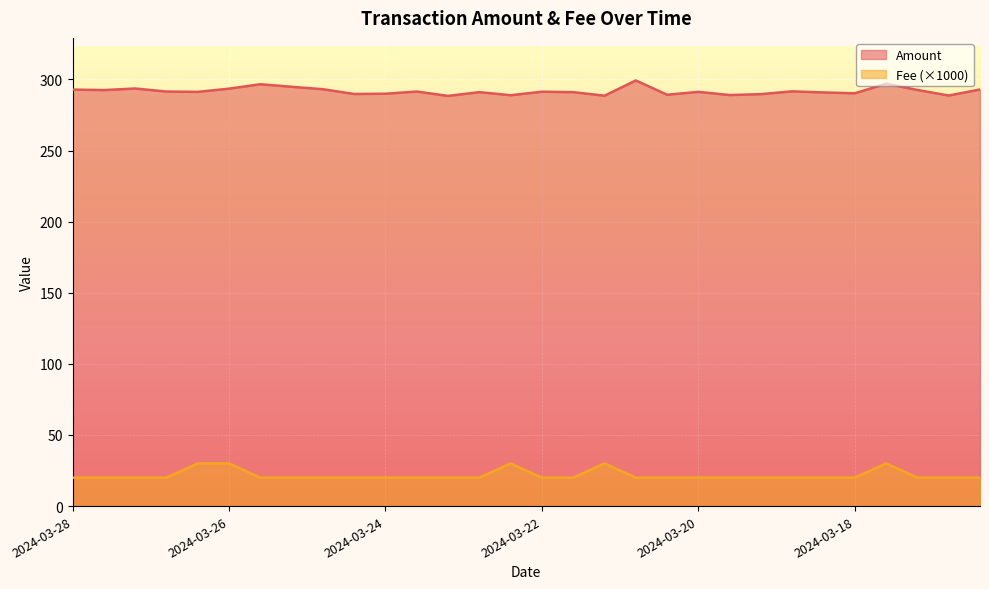

Which series has the largest total across all categories?

Amount